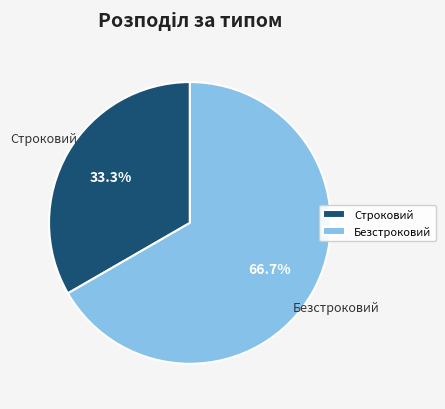

What is the ratio of the value at Безстроковий to the value at Строковий?

2.0